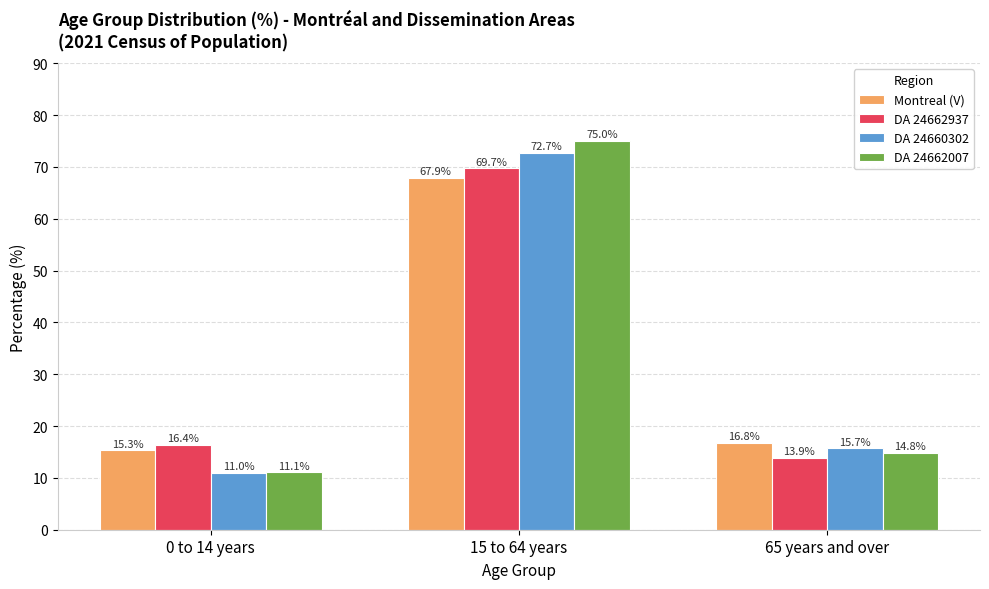

What is the greatest value displayed?

75.0